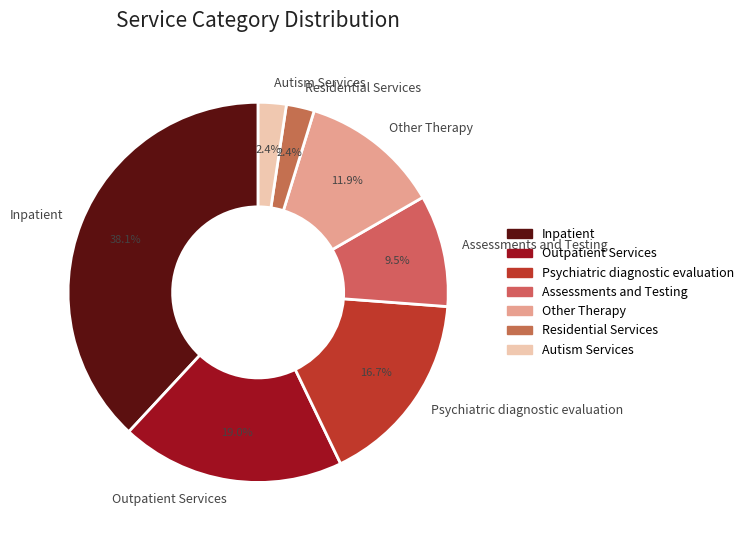

Which slice is the largest?

Inpatient